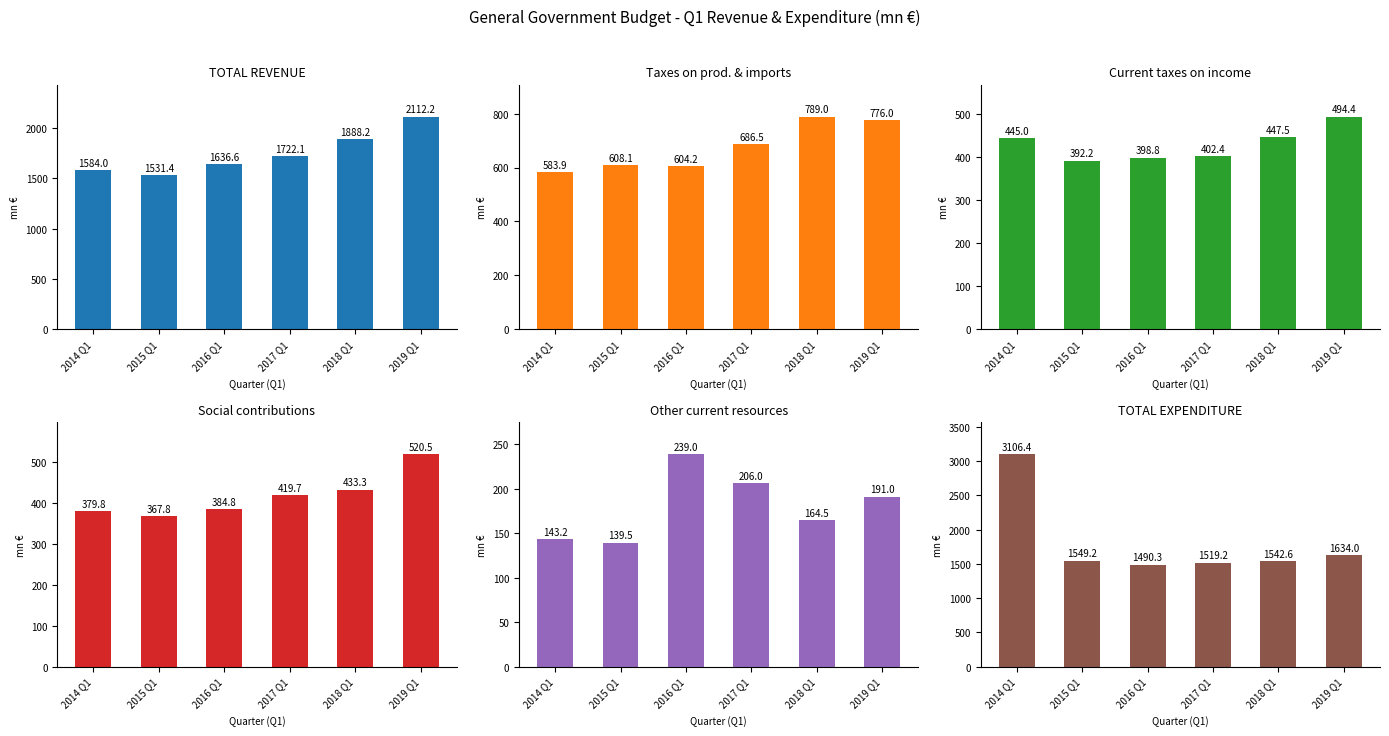

List the labels in order of Taxes on production and imports value, smallest first.

2014 Q1, 2016 Q1, 2015 Q1, 2017 Q1, 2019 Q1, 2018 Q1